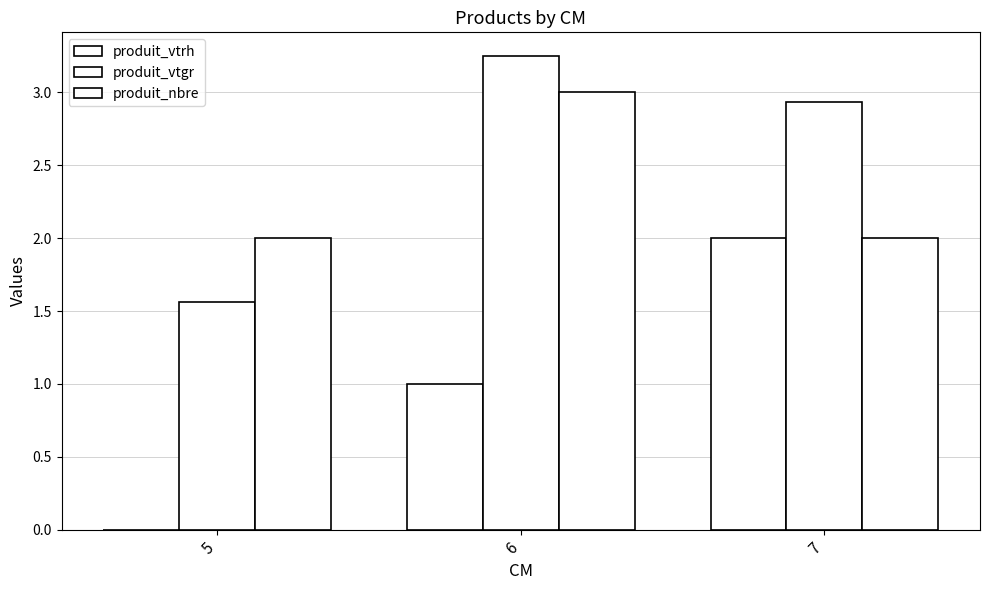

How many groups of bars are there?

3